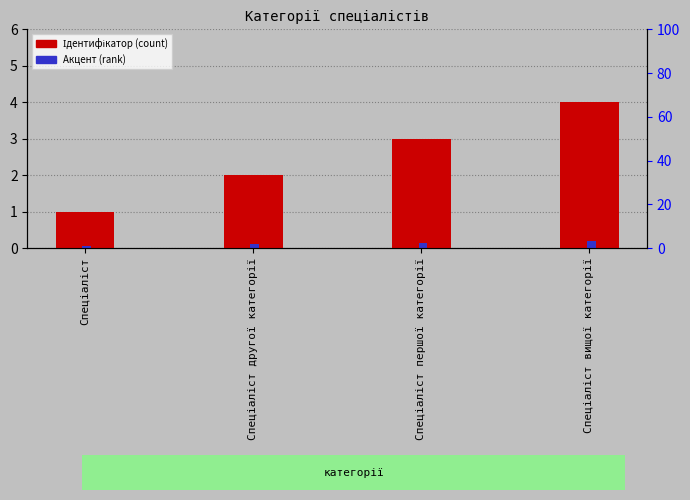

True or false: Акцент has a value of 0.1 at Спеціаліст.

False